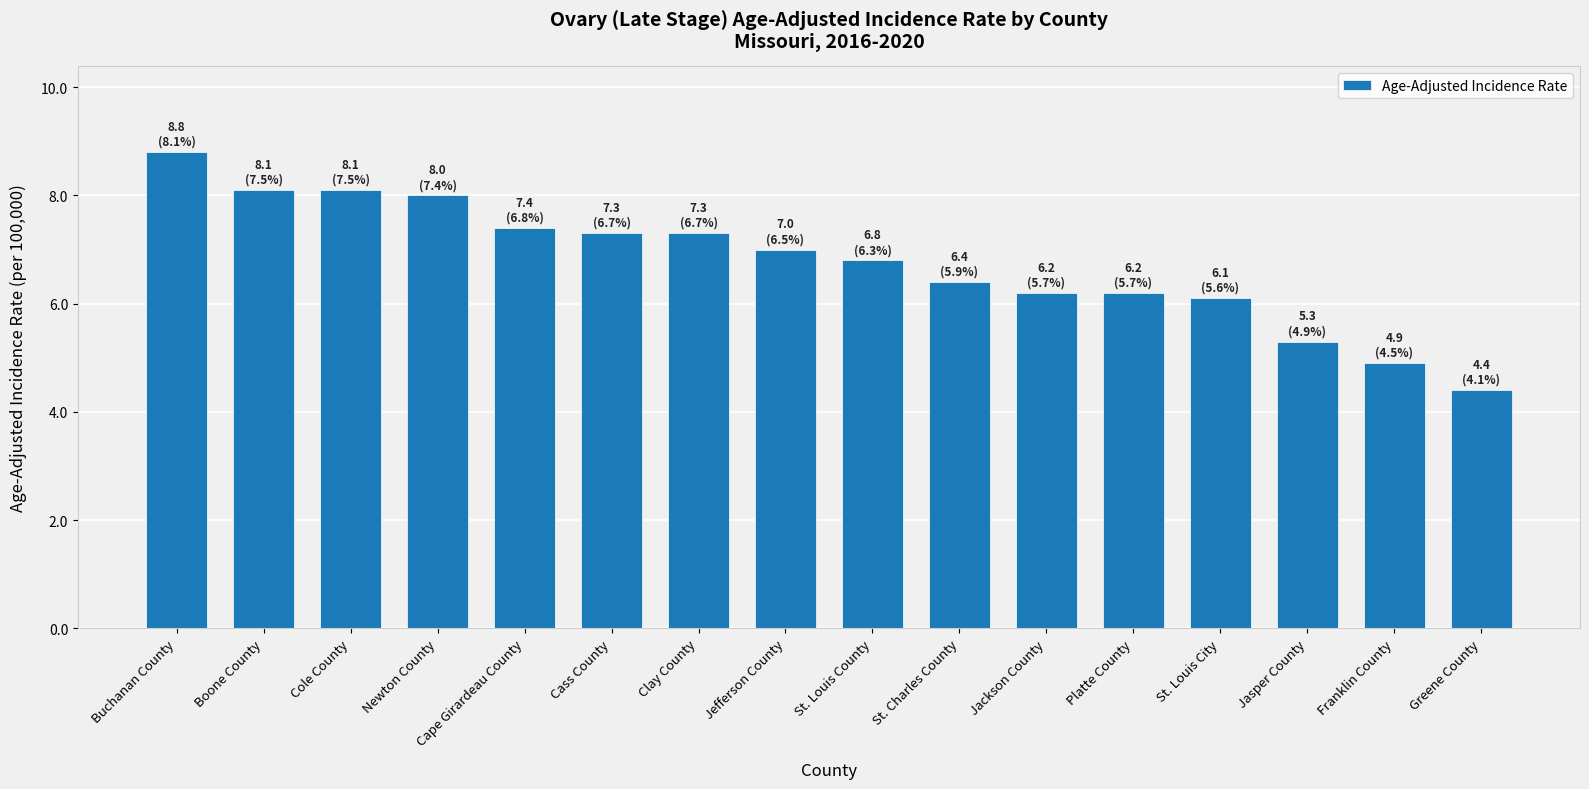

The value at St. Charles County is 3.1. True or false?

False